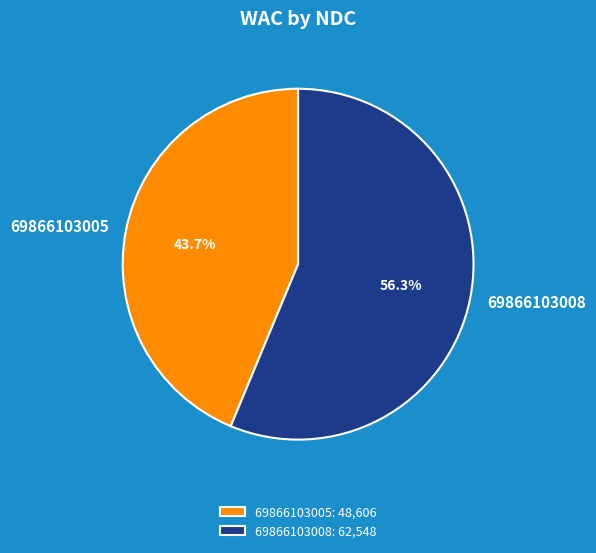

To the nearest percent, what is the average slice percentage?

50%